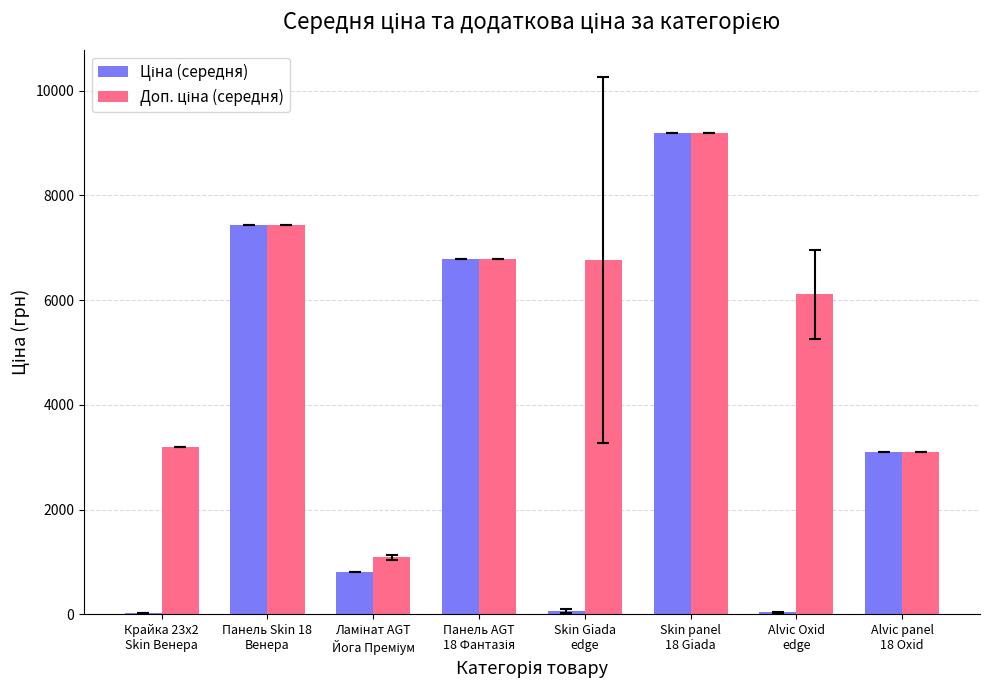

What is the greatest value displayed?

9196.3